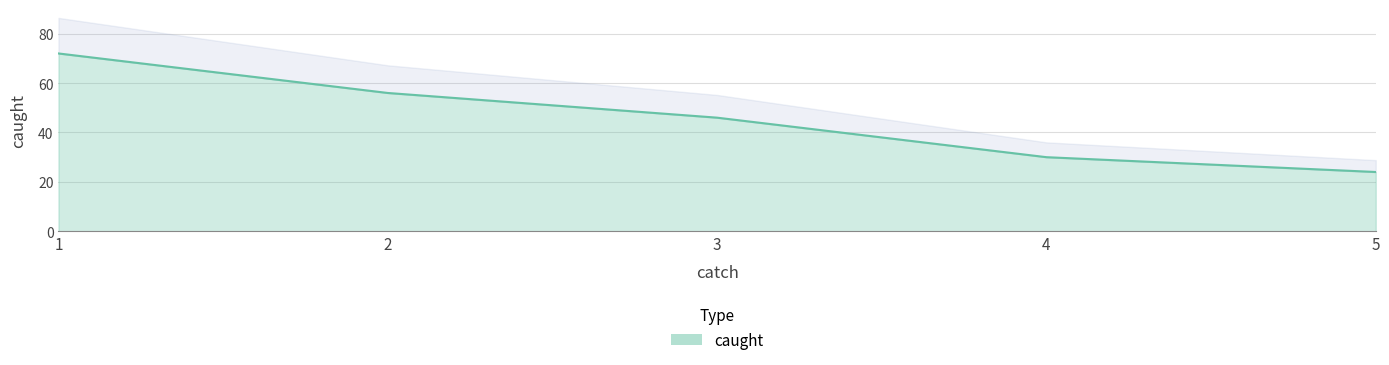

What is the approximate value at 5?

24